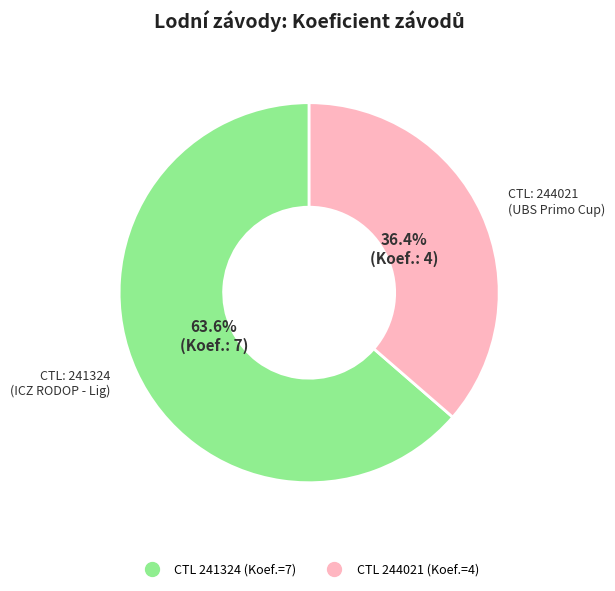

Does any single category account for the majority?

Yes